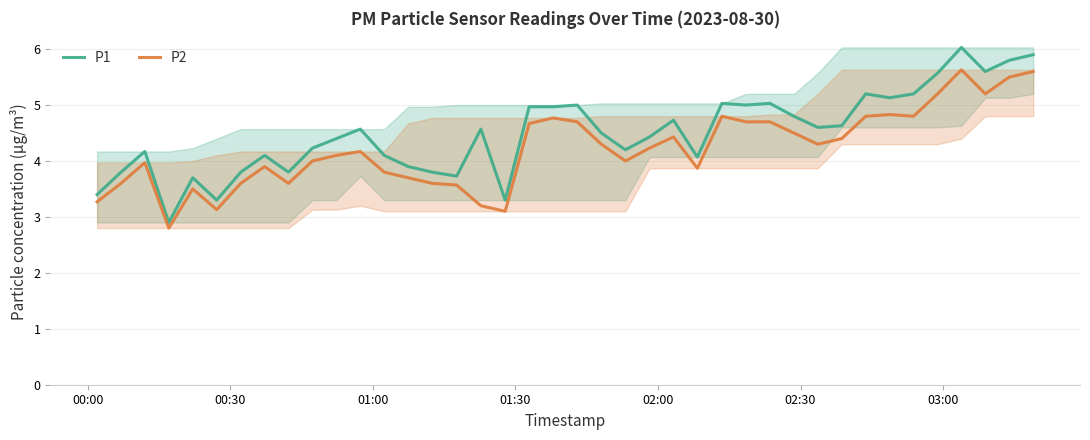

How many lines are shown in the chart?

2